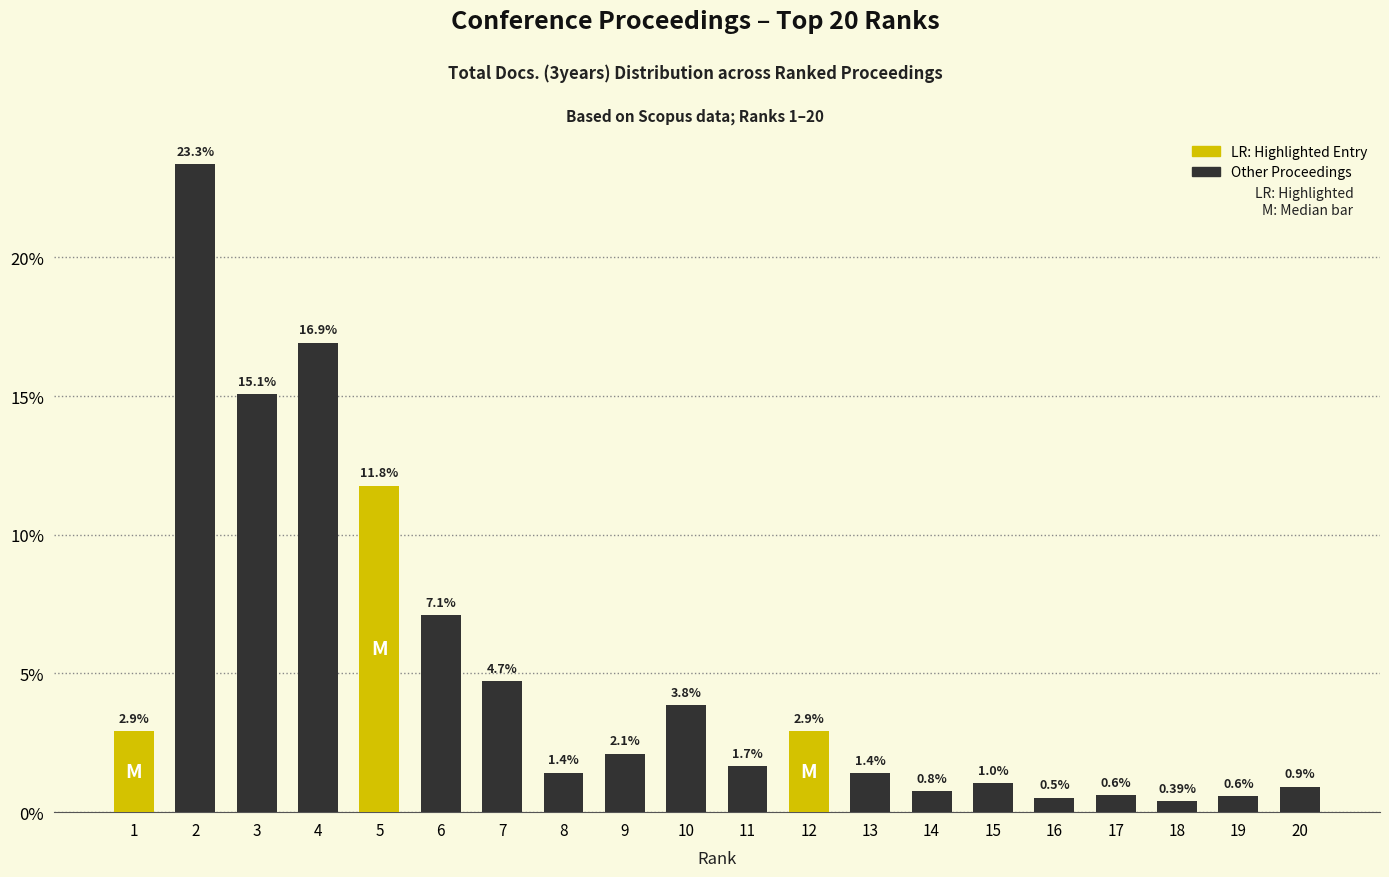

List the labels in order of value, largest first.

2, 4, 3, 5, 6, 7, 10, 1, 12, 9, 11, 8, 13, 15, 20, 14, 17, 19, 16, 18